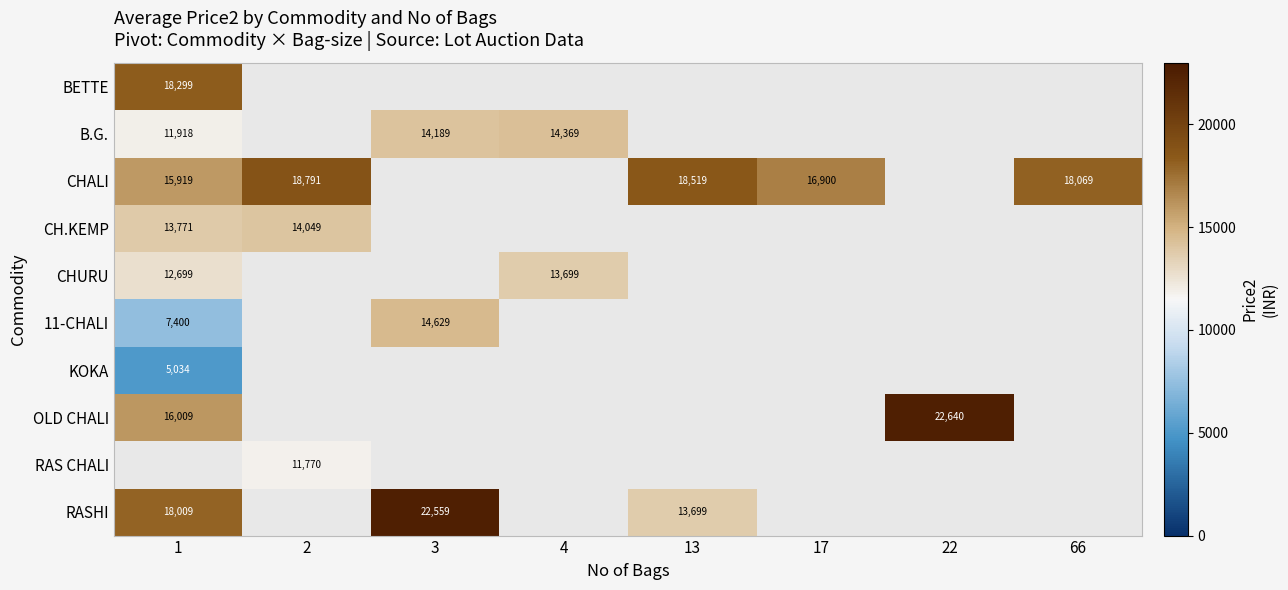

Is it true that CHALI equals 26595 at 2?

False